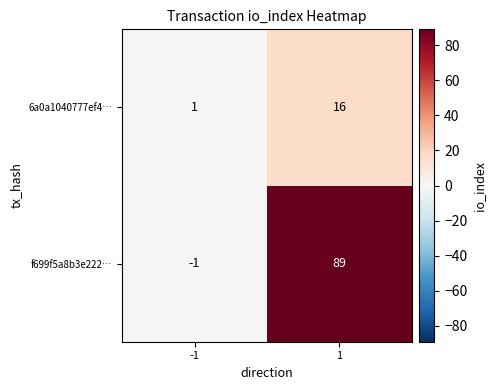

Reading left to right, transcribe all the data shown in this chart.

6a0a1040777ef4…: -1=1	1=16
f699f5a8b3e222…: -1=-1	1=89